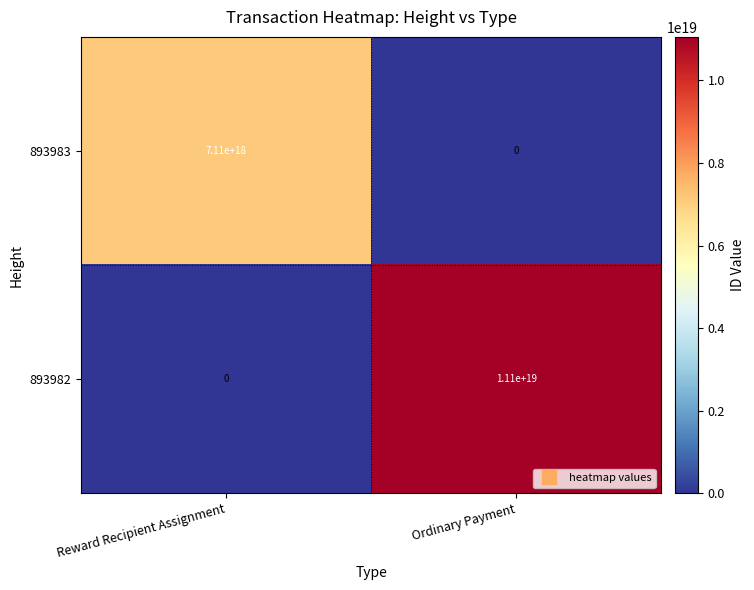

At which label does 893983 reach its minimum?

Ordinary Payment